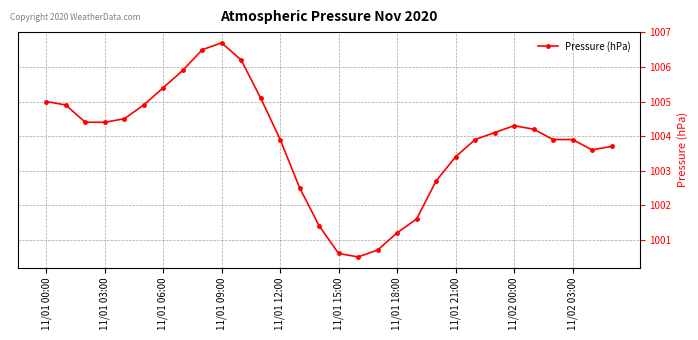

What is the average value?

1003.8